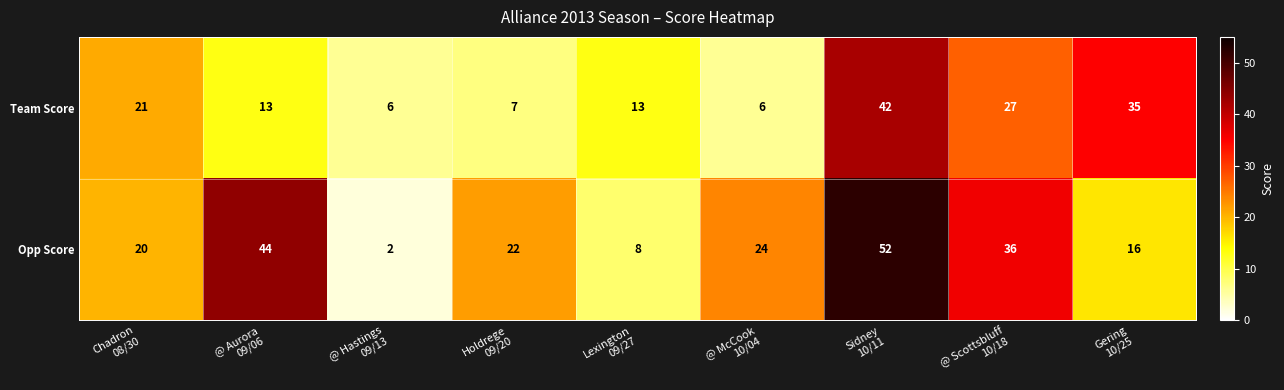

What is the maximum value shown in the chart?

52